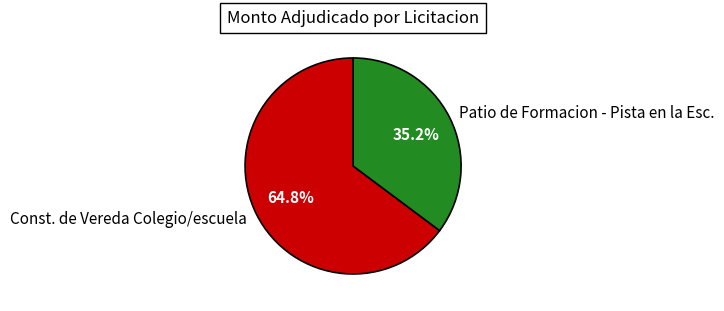

Does Patio de Formacion - Pista en la Esc. account for over 50% of the chart?

No